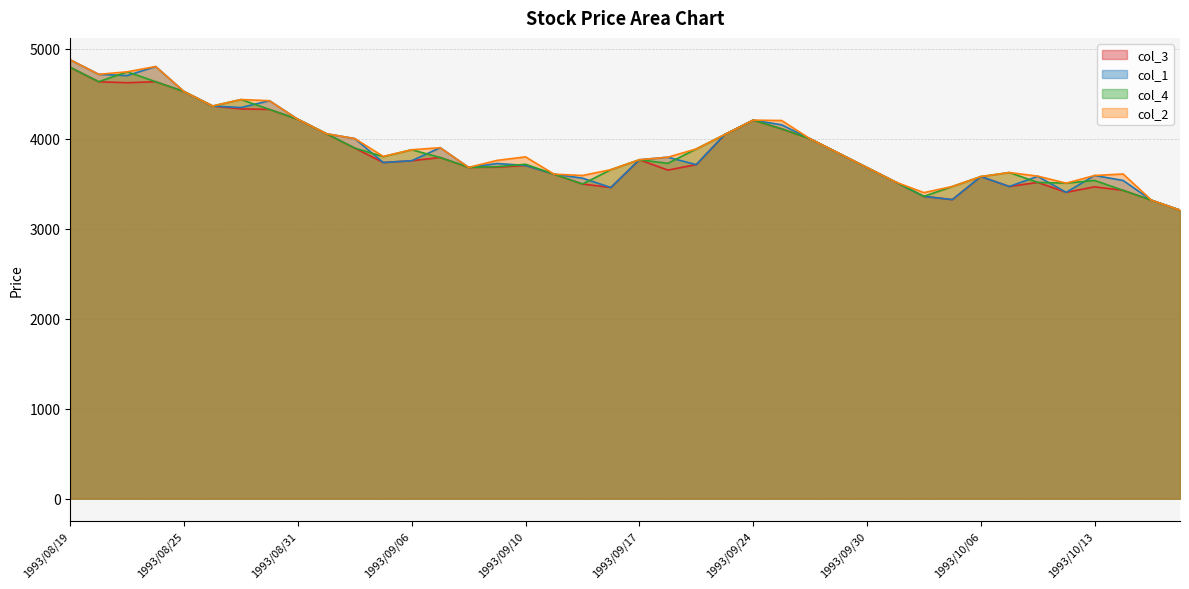

Reading left to right, list all the values displayed in this chart.

col_3: 4791	4631	4621	4632	4522	4362	4330	4324	4214	4054	3894	3734	3754	3790	3680	3682	3702	3605	3495	3457	3765	3650	3711	4045	4205	4108	3998	3838	3678	3518	3358	3322	3578	3468	3513	3403	3464	3425	3315	3205
col_1: 4875	4714	4700	4801	4522	4362	4345	4421	4214	4054	4000	3734	3754	3899	3680	3723	3702	3605	3560	3457	3765	3793	3711	4045	4205	4153	3998	3838	3678	3518	3358	3322	3578	3468	3581	3403	3590	3535	3315	3205
col_4: 4791	4632	4742	4632	4522	4362	4434	4324	4214	4054	3894	3800	3876	3790	3680	3688	3715	3605	3495	3655	3765	3725	3885	4045	4205	4108	3998	3838	3678	3518	3358	3468	3578	3623	3513	3505	3535	3425	3315	3205
col_2: 4875	4714	4742	4801	4522	4362	4434	4421	4214	4054	4000	3802	3876	3899	3680	3758	3797	3605	3590	3655	3765	3793	3885	4045	4205	4201	3998	3838	3678	3518	3400	3468	3578	3623	3583	3505	3590	3607	3315	3205